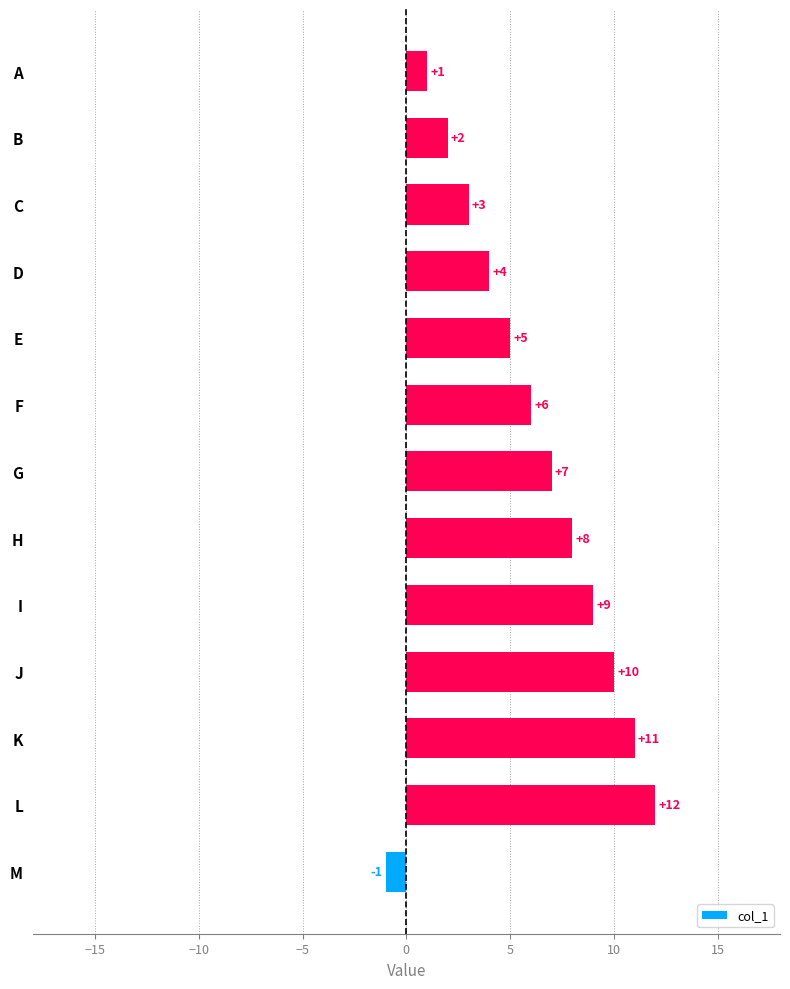

What is the difference between the maximum and minimum values?

13